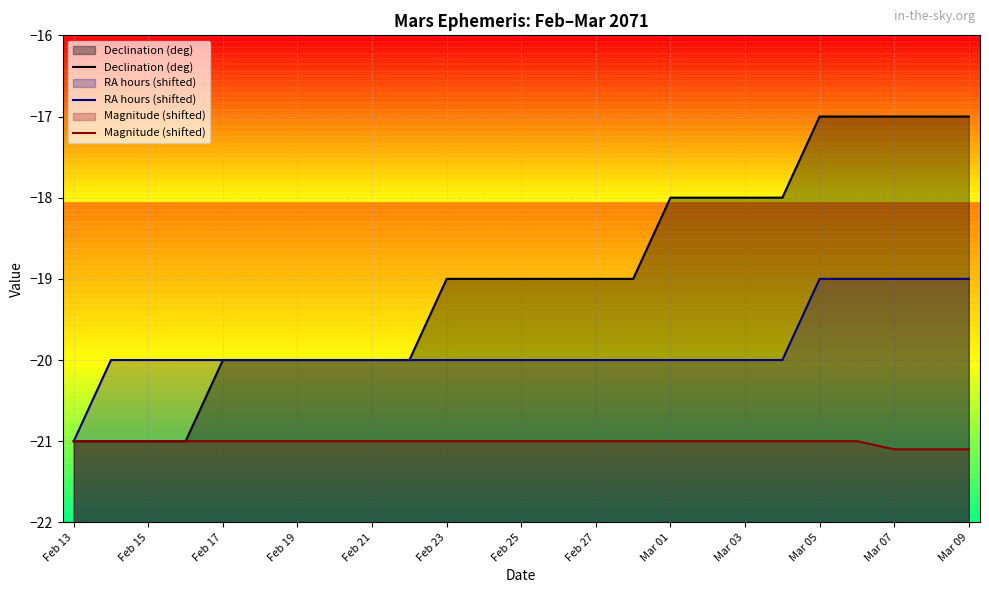

What is the sum of the Magnitude (shifted) values at Mar 03 and Mar 07?

-42.1